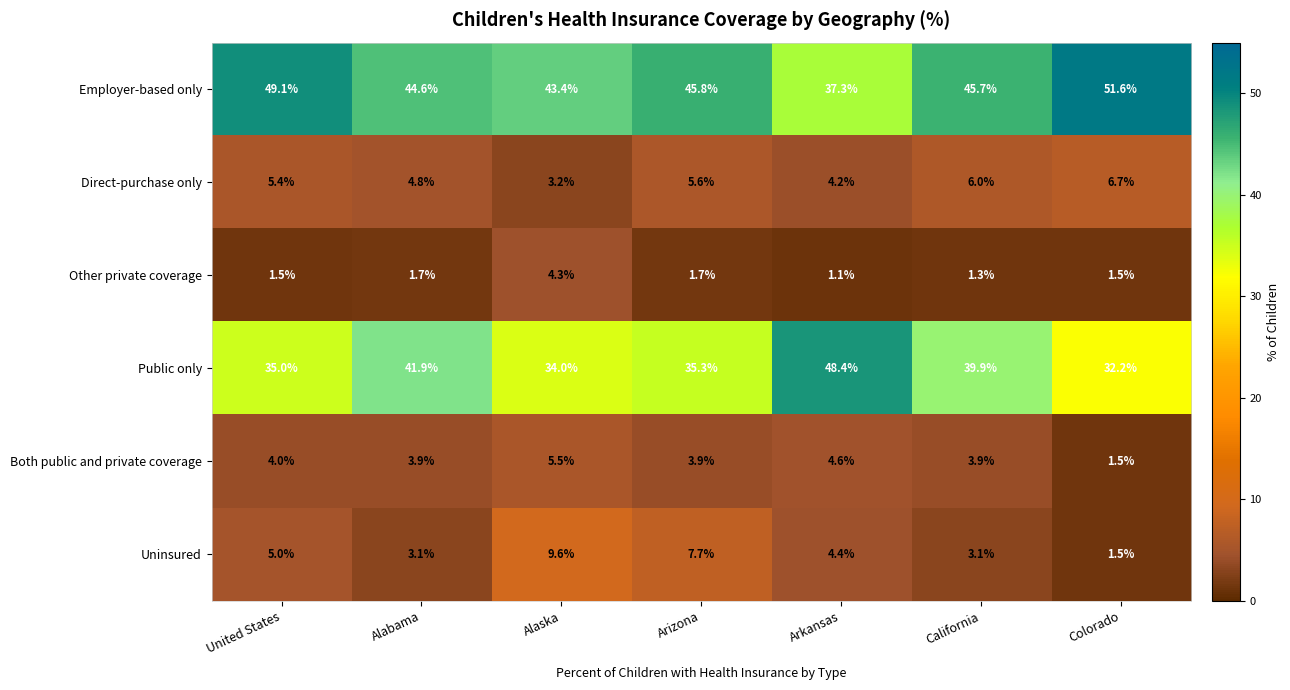

List the series in order of their peak value, lowest first.

Other private coverage, Both public and private coverage, Direct-purchase only, Uninsured, Public only, Employer-based only